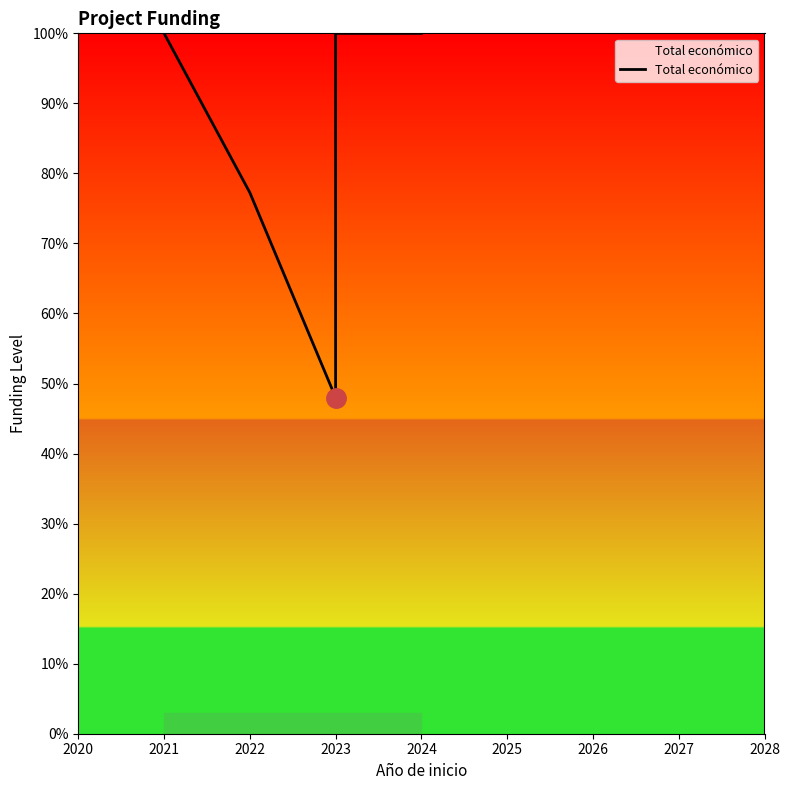

True or false: the data shows 45.7 at 2022.

False